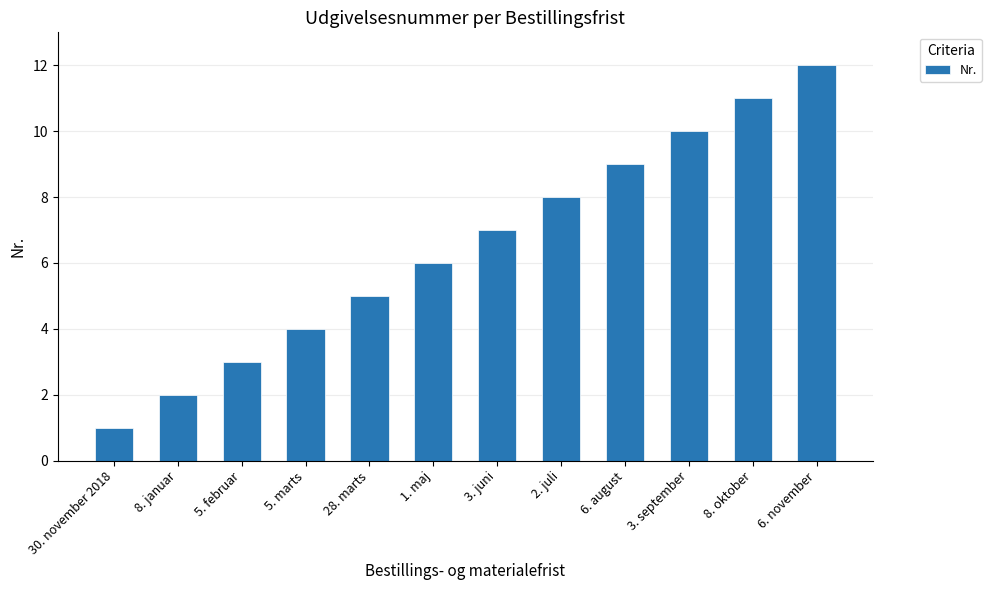

Rank the categories by value from highest to lowest.

6. november, 8. oktober, 3. september, 6. august, 2. juli, 3. juni, 1. maj, 28. marts, 5. marts, 5. februar, 8. januar, 30. november 2018